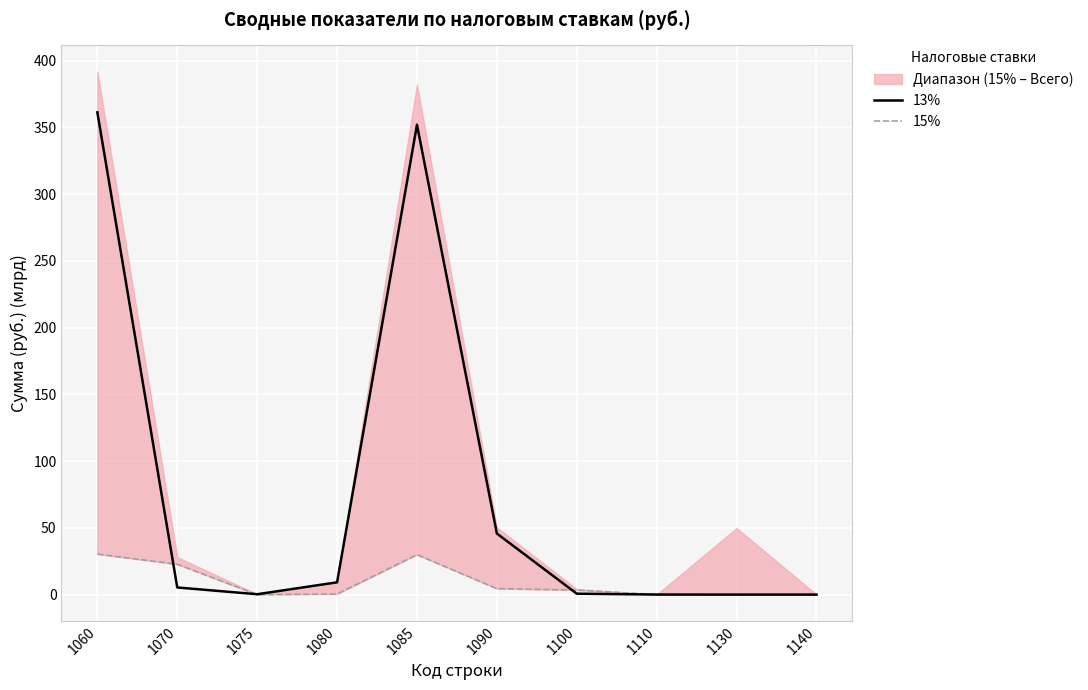

How many intersections are there between 13% and 15%?

4